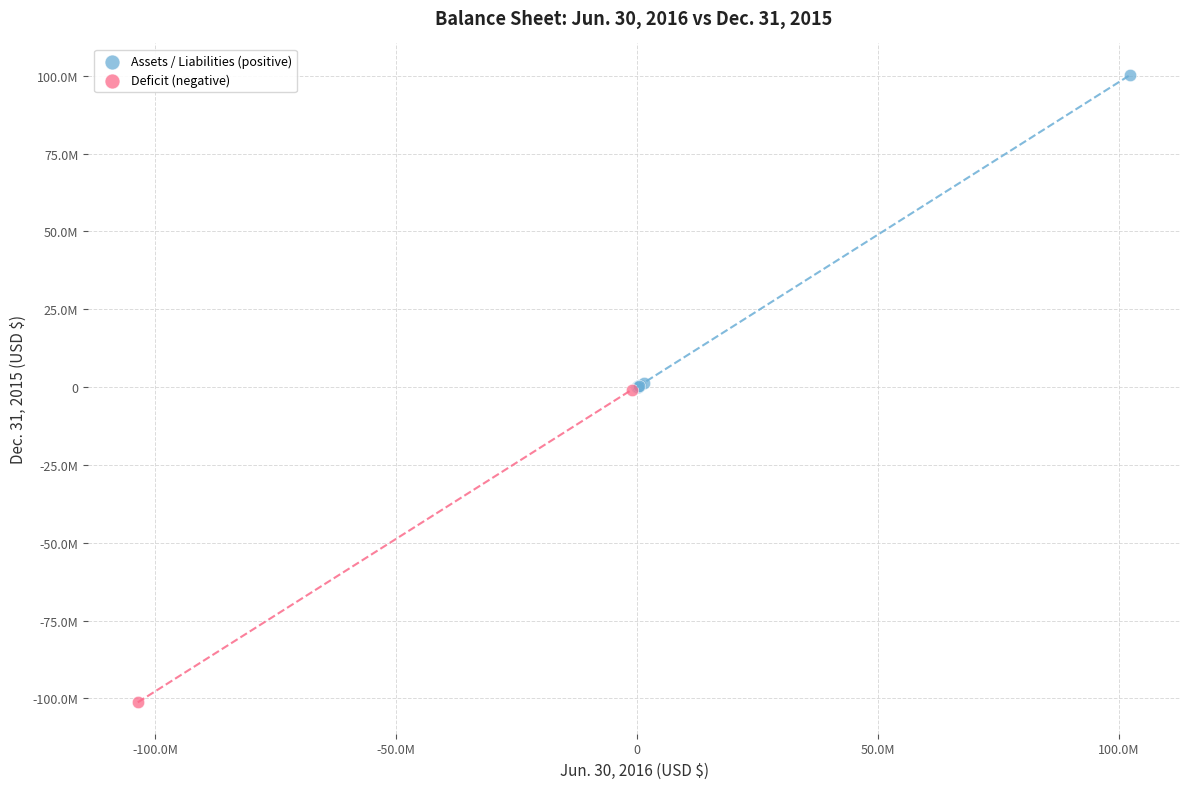

Which series contains the highest Y value?

Assets / Liabilities (positive)